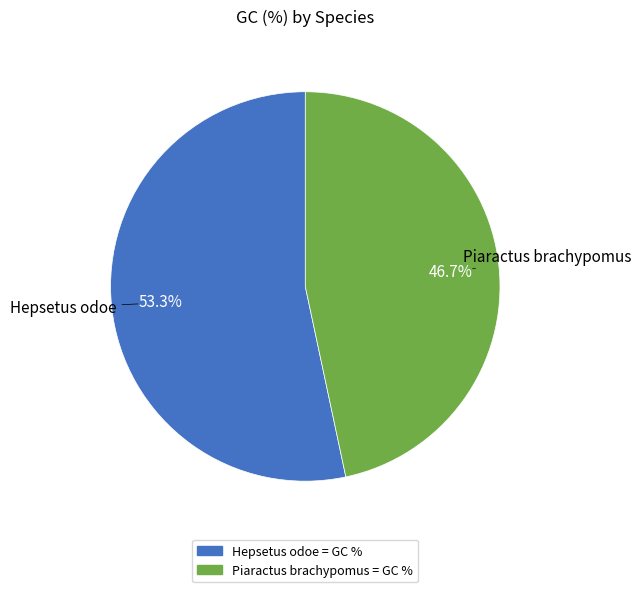

Which category has the smallest portion of the pie?

Piaractus brachypomus